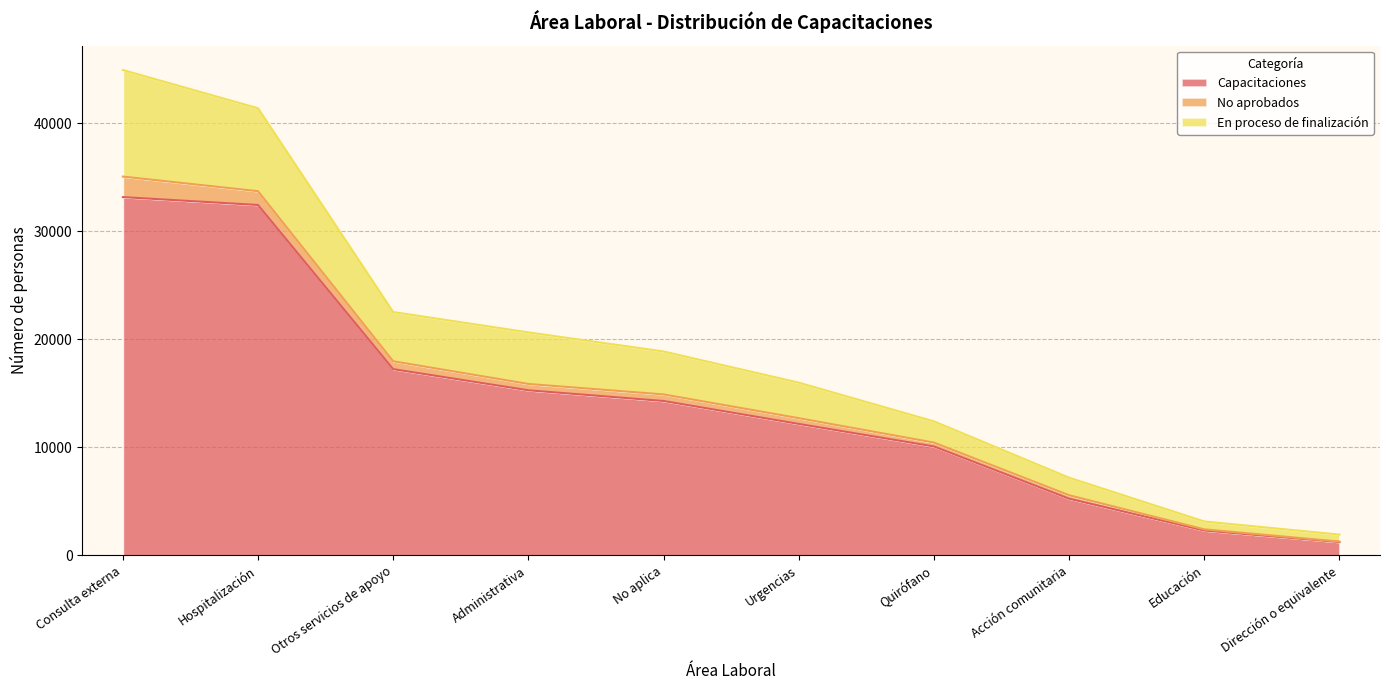

At which label does En proceso de finalización first exceed 18890?

Consulta externa